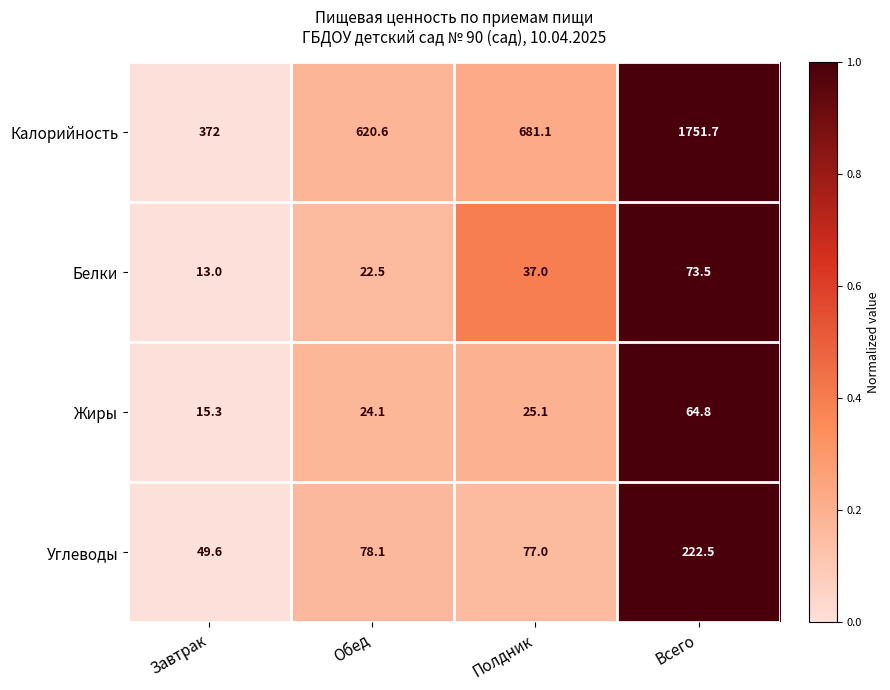

What is the total value across all series at Полдник?

820.2